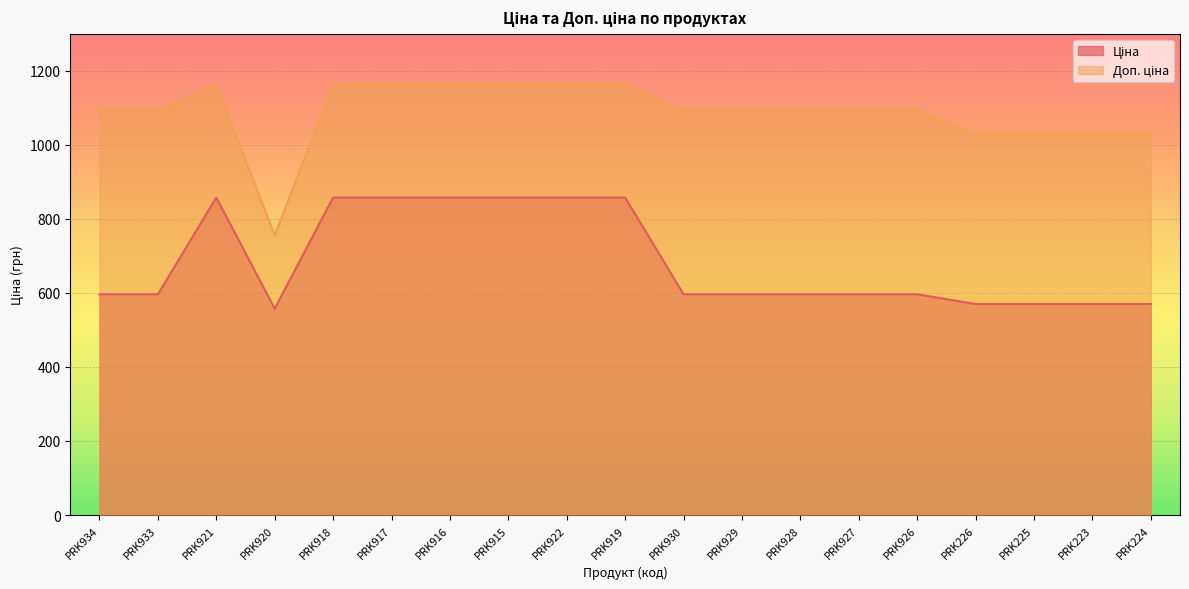

What are all the series names shown in the legend?

Ціна, Доп. ціна